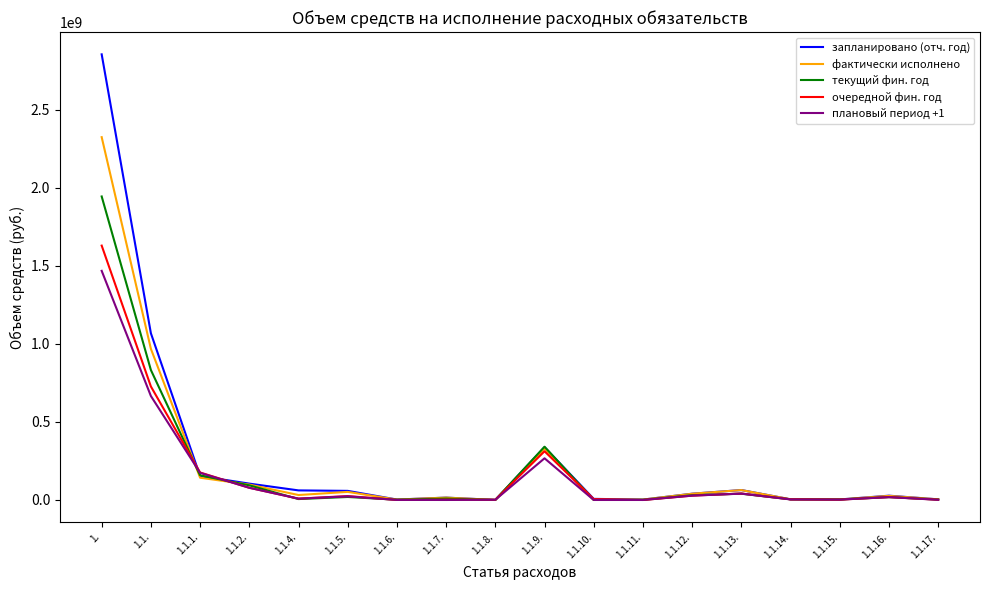

Rank the series by their maximum value, from lowest to highest.

плановый период +1, очередной фин. год, текущий фин. год, фактически исполнено, запланировано (отч. год)